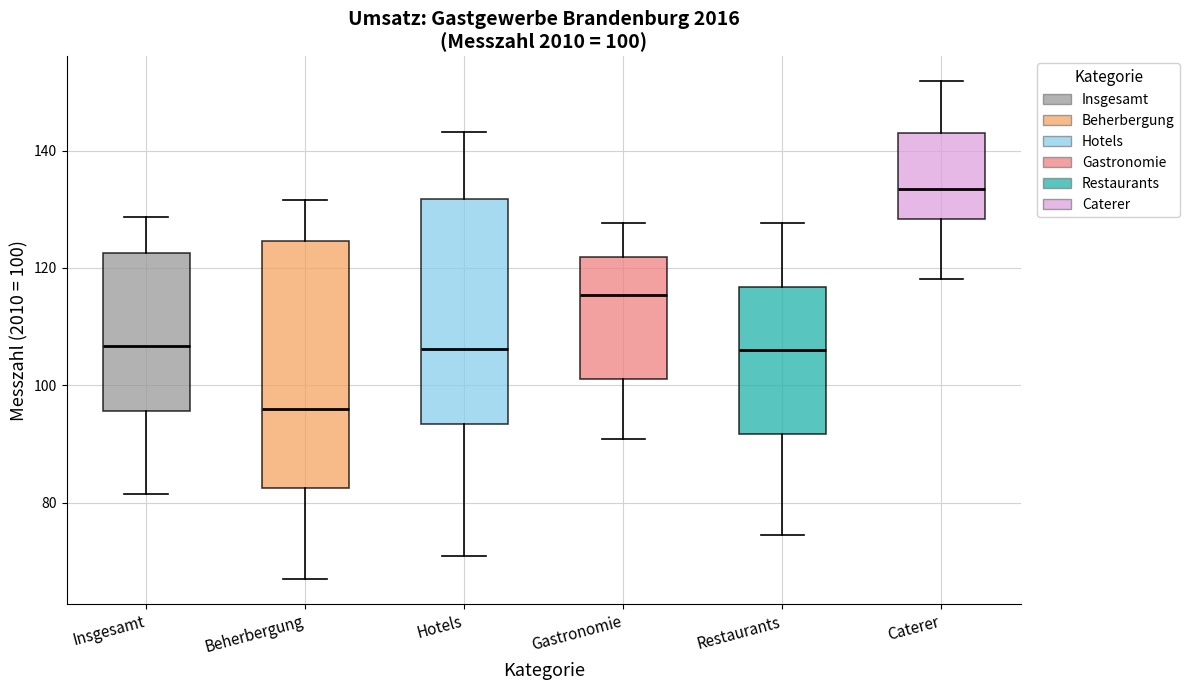

Which box's median line is the highest?

Caterer